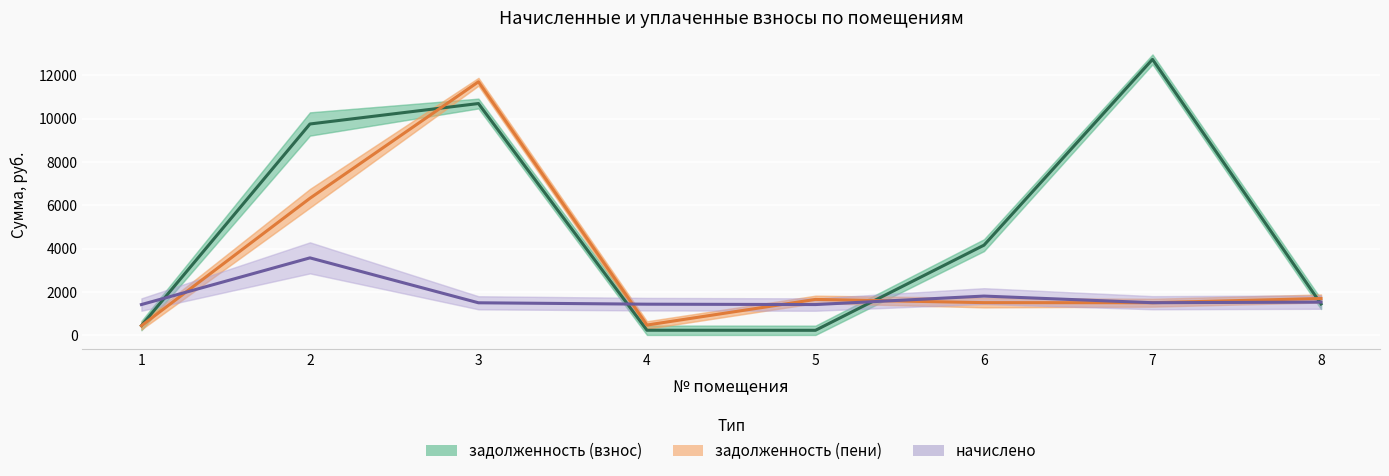

What is the approximate value of начислено at 1?

1425.4